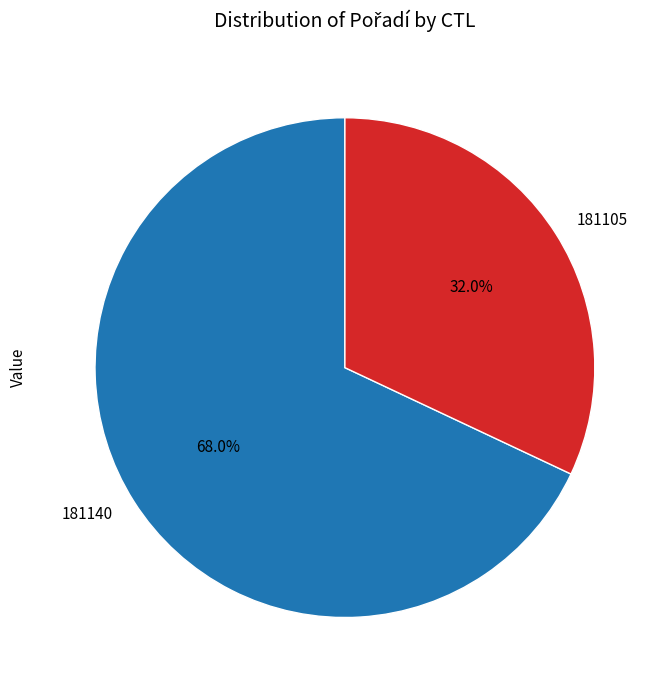

How many slices are in this pie chart?

2